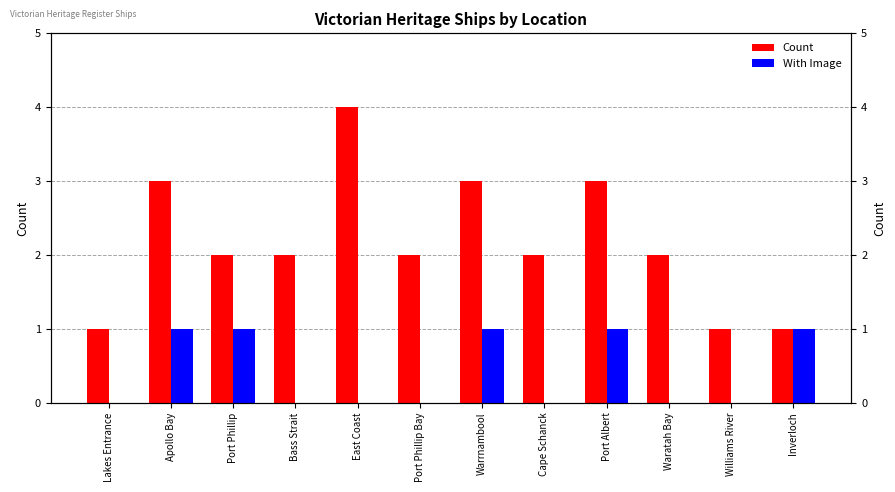

Reading left to right, extract all data points from this chart.

Count: Lakes Entrance=1	Apollo Bay=3	Port Phillip=2	Bass Strait=2	East Coast=4	Port Phillip Bay=2	Warrnambool=3	Cape Schanck=2	Port Albert=3	Waratah Bay=2	Williams River=1	Inverloch=1
With Image: Lakes Entrance=0	Apollo Bay=1	Port Phillip=1	Bass Strait=0	East Coast=0	Port Phillip Bay=0	Warrnambool=1	Cape Schanck=0	Port Albert=1	Waratah Bay=0	Williams River=0	Inverloch=1